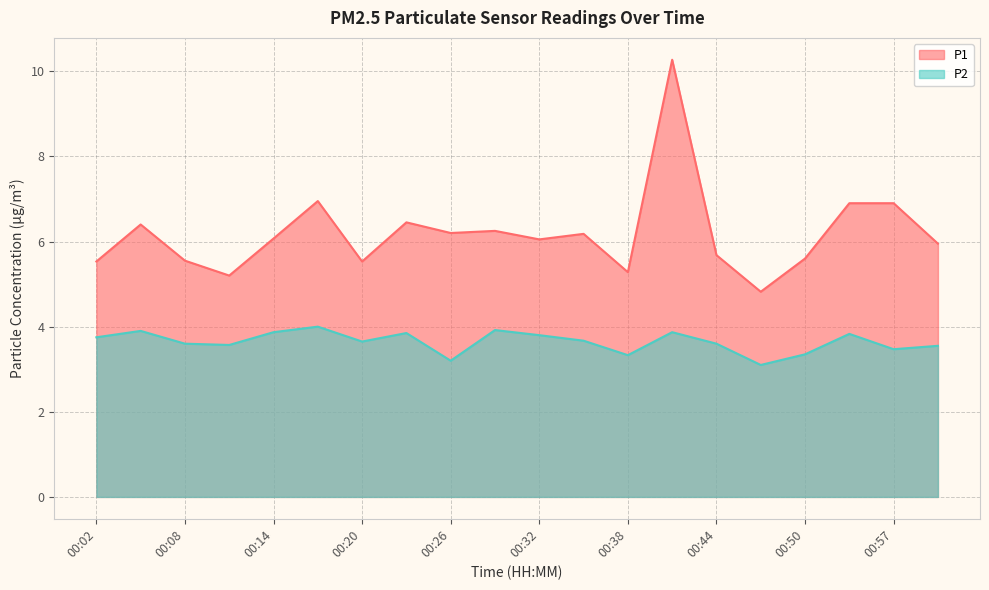

True or false: P1 has more than 0 interior local peaks.

True